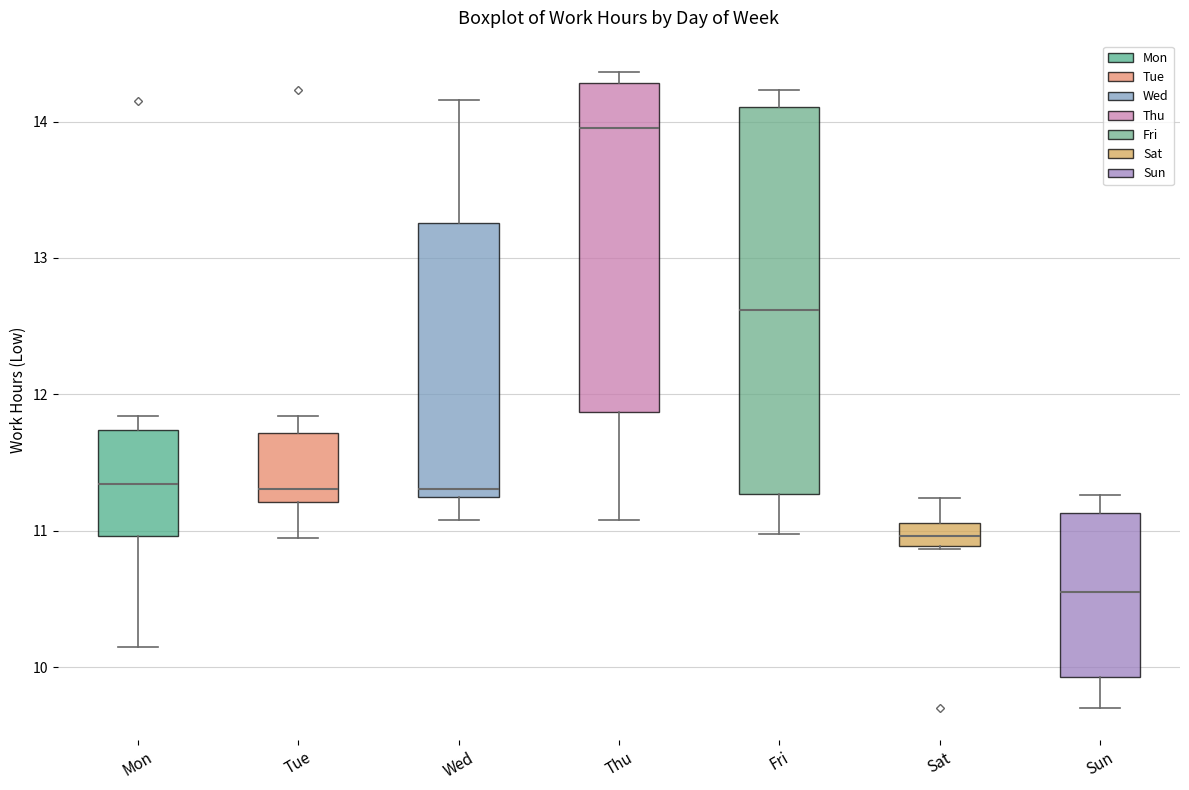

Which box's median line is the highest?

Thu